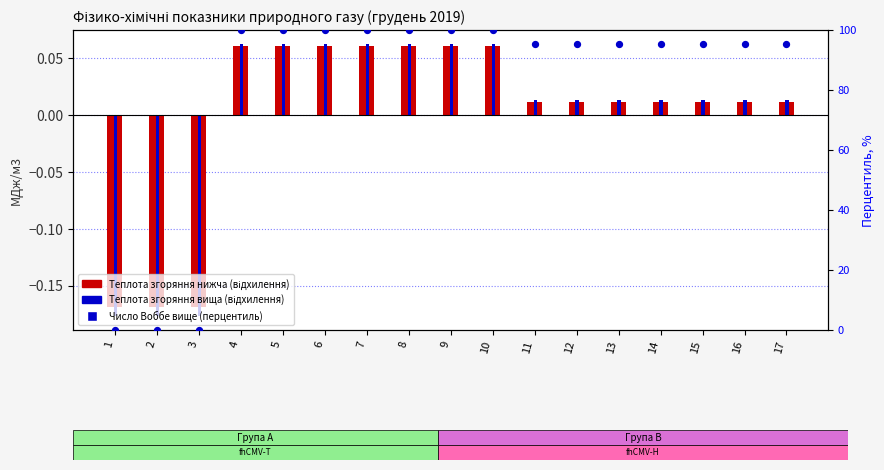

Which series contains the lowest Y value?

Теплота згоряння вища (відхилення)